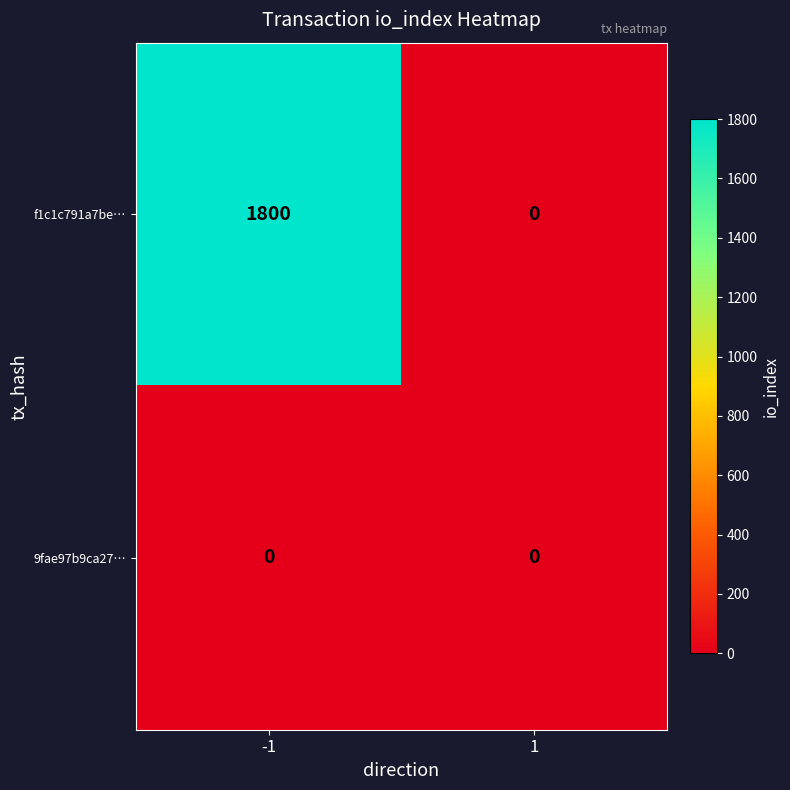

How many categories are shown in the chart?

2